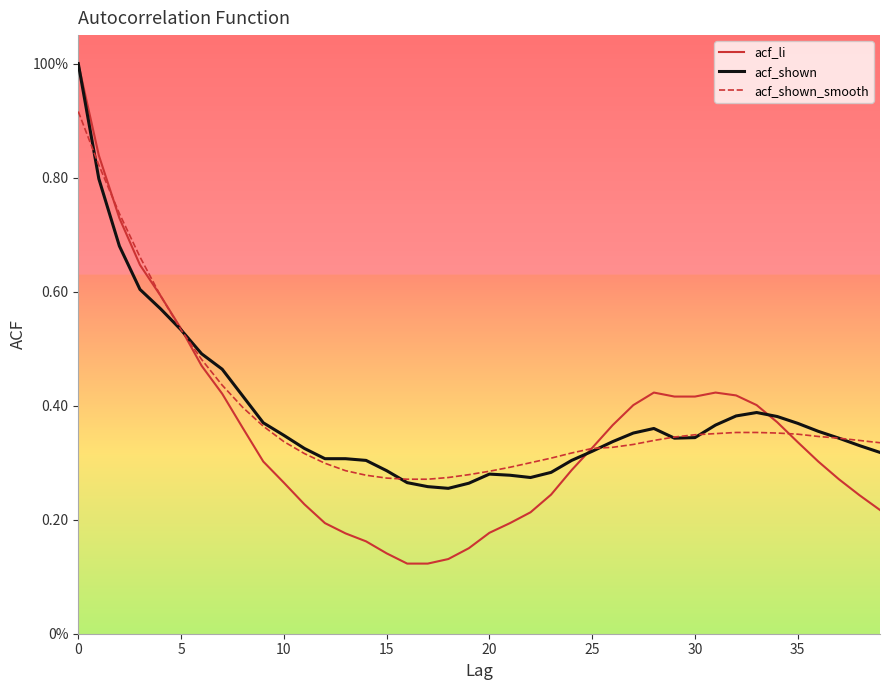

What is the lowest value of the acf_shown_smooth series?

0.3